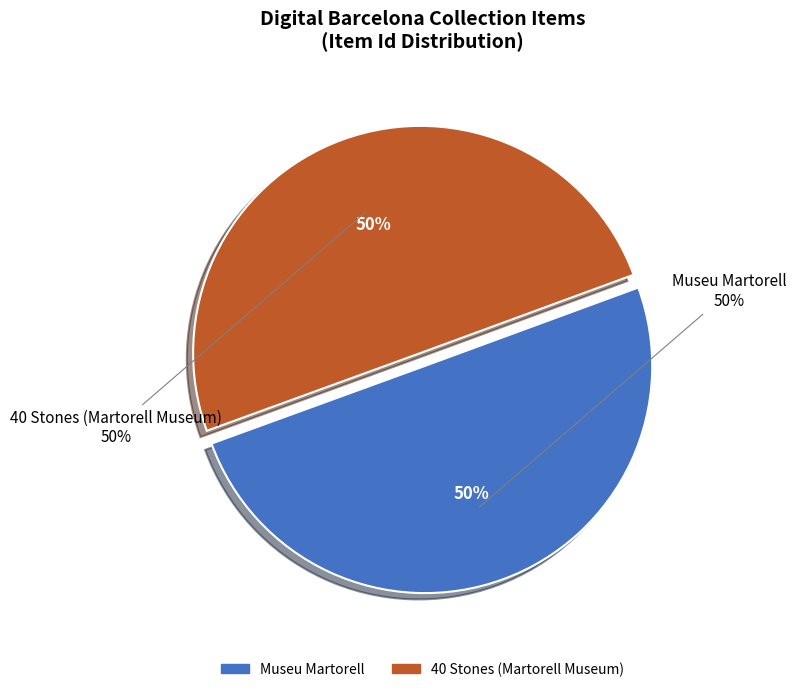

Between 40 Stones (Martorell Museum) and Museu Martorell, which is larger?

Museu Martorell